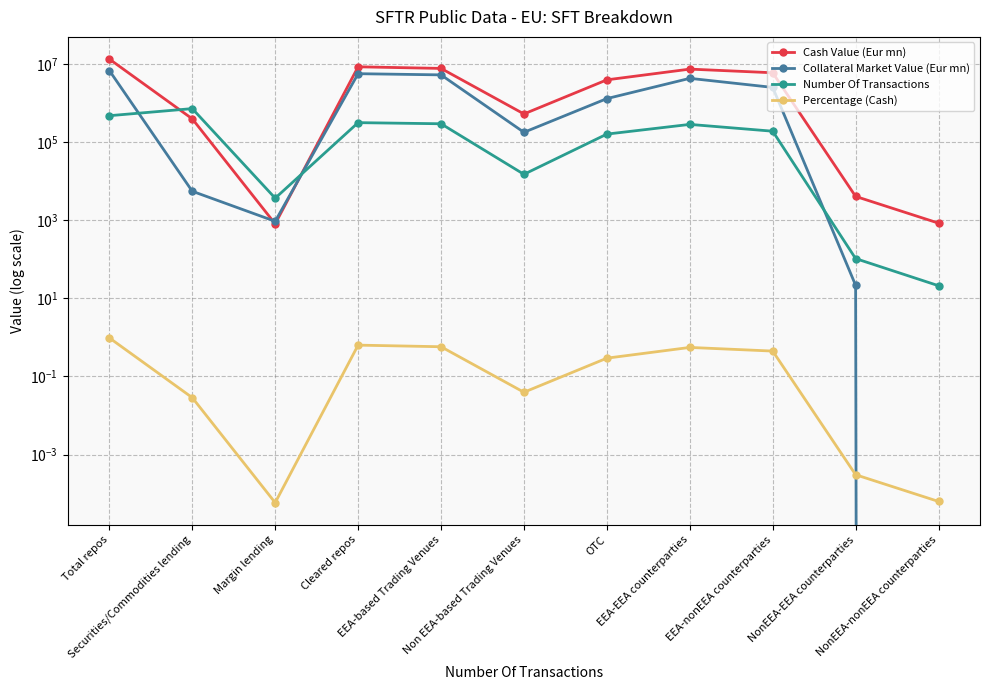

True or false: Number Of Transactions has more than 0 points higher than both neighbors.

True